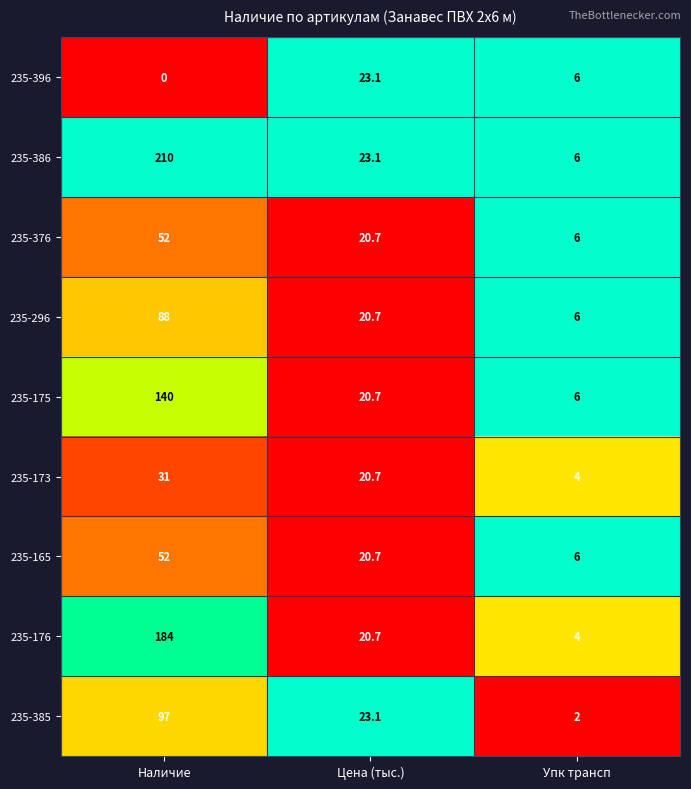

The 235-385 series shows 97.0 at Наличие. True or false?

True